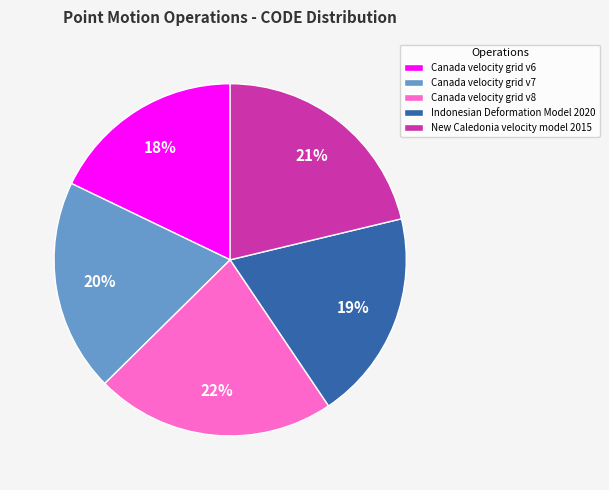

Does any single category account for the majority?

No